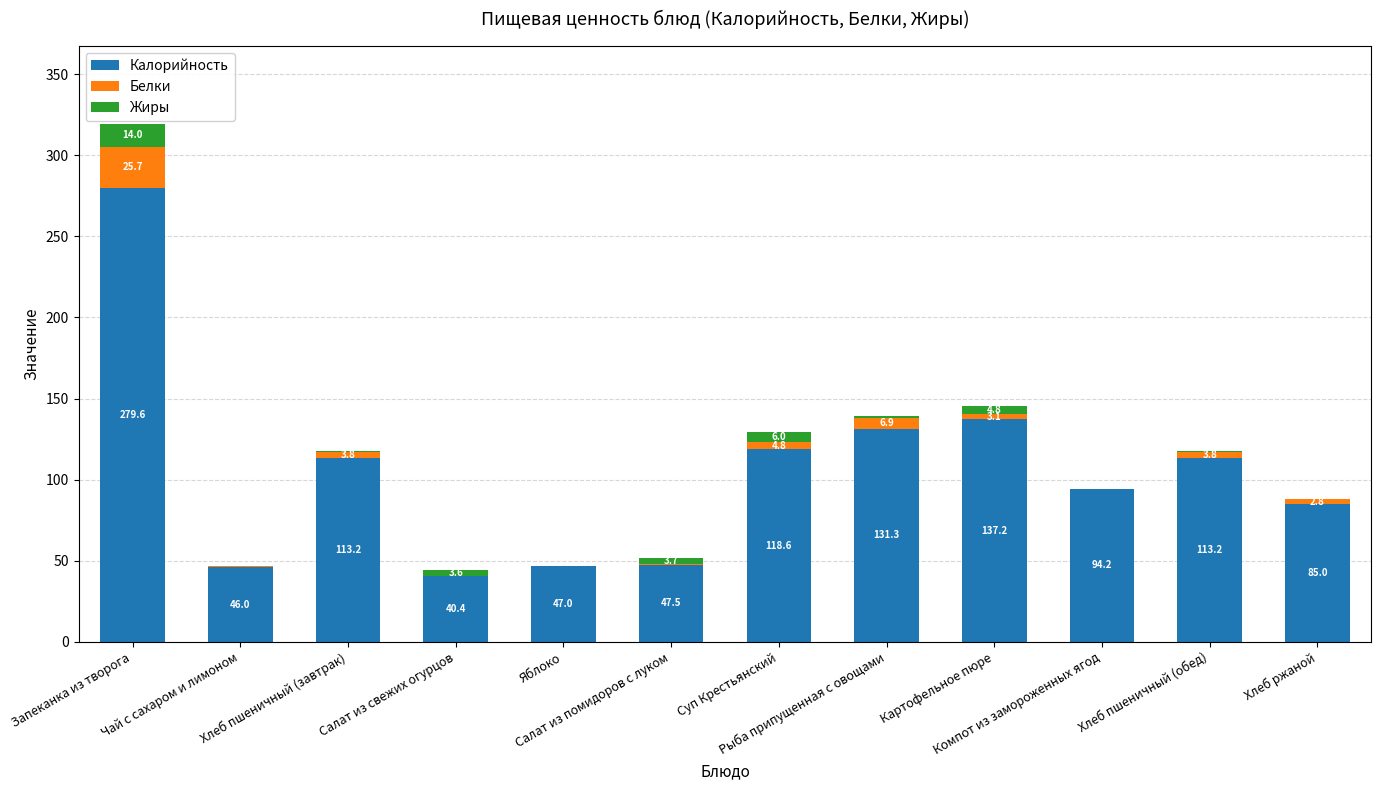

True or false: Калорийность has a value of 137.2 at Картофельное пюре.

True